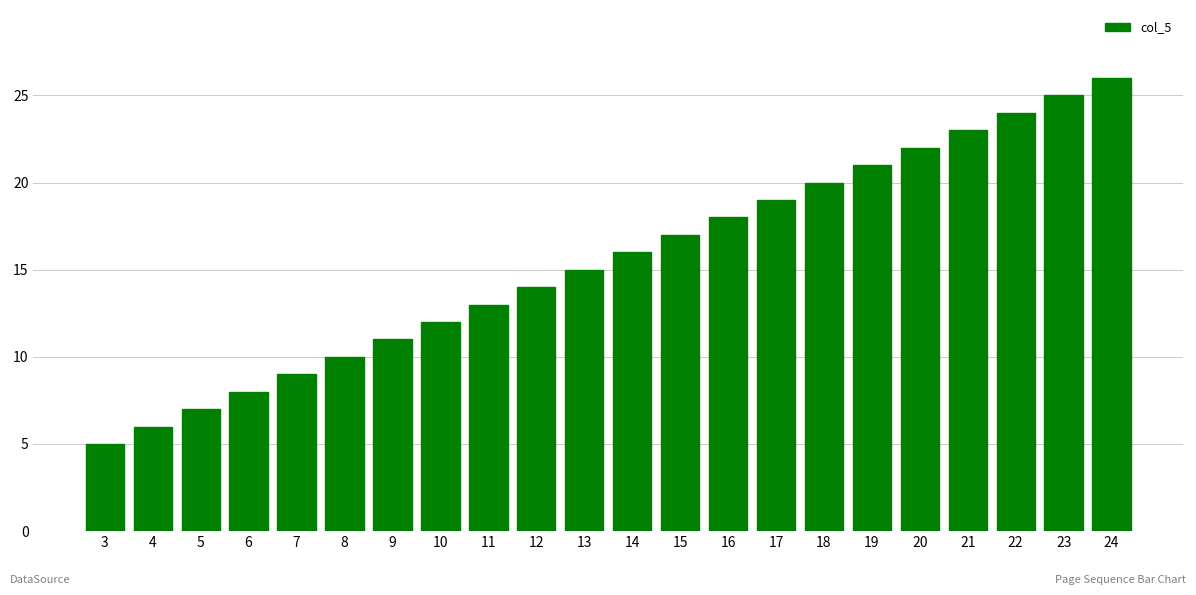

At which category does the chart reach its minimum across all series?

3